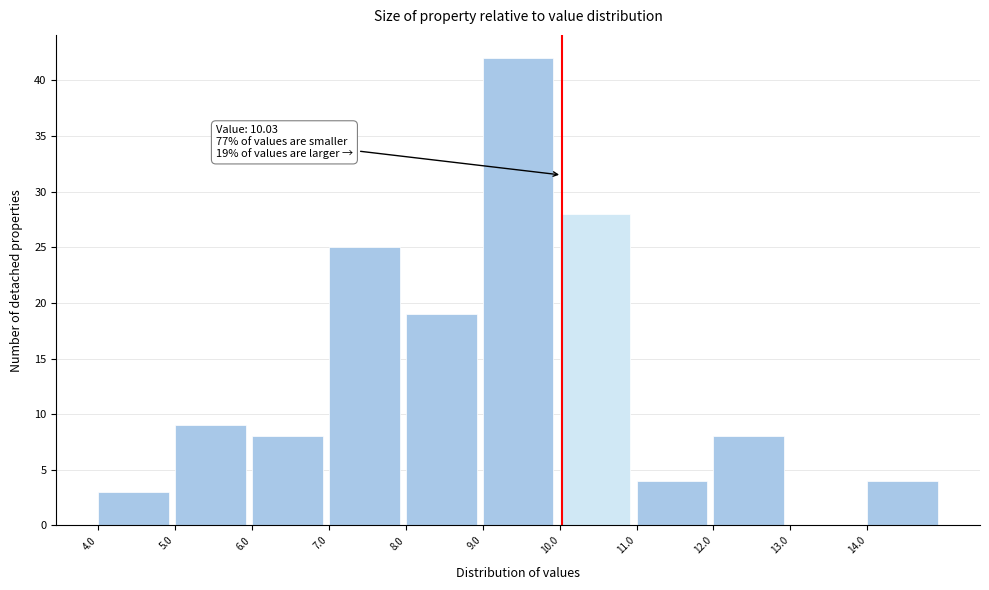

Which range on the x-axis has the tallest bar?

9 to 10